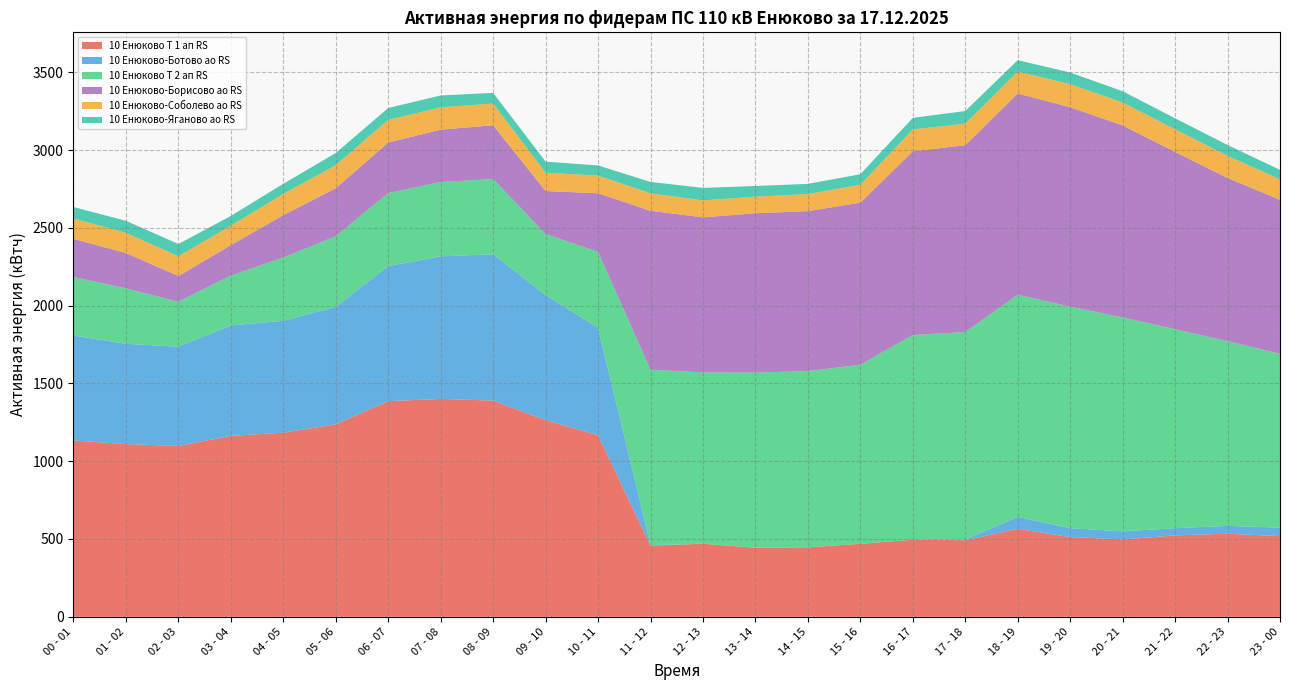

Which has a higher value, 12 - 13 or 23 - 00?

23 - 00